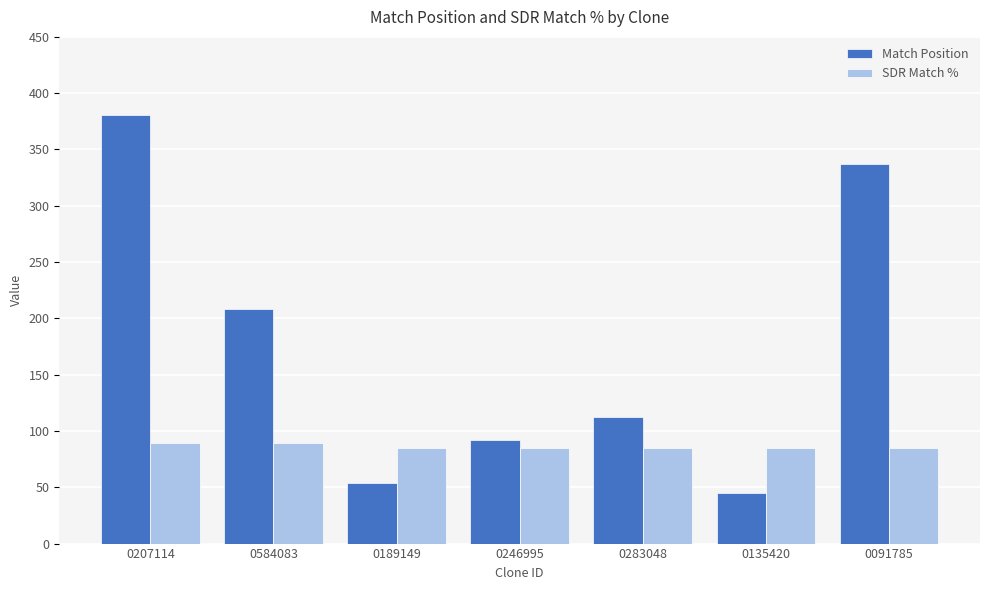

What is the spread (max minus min) of values at 0189149?

31